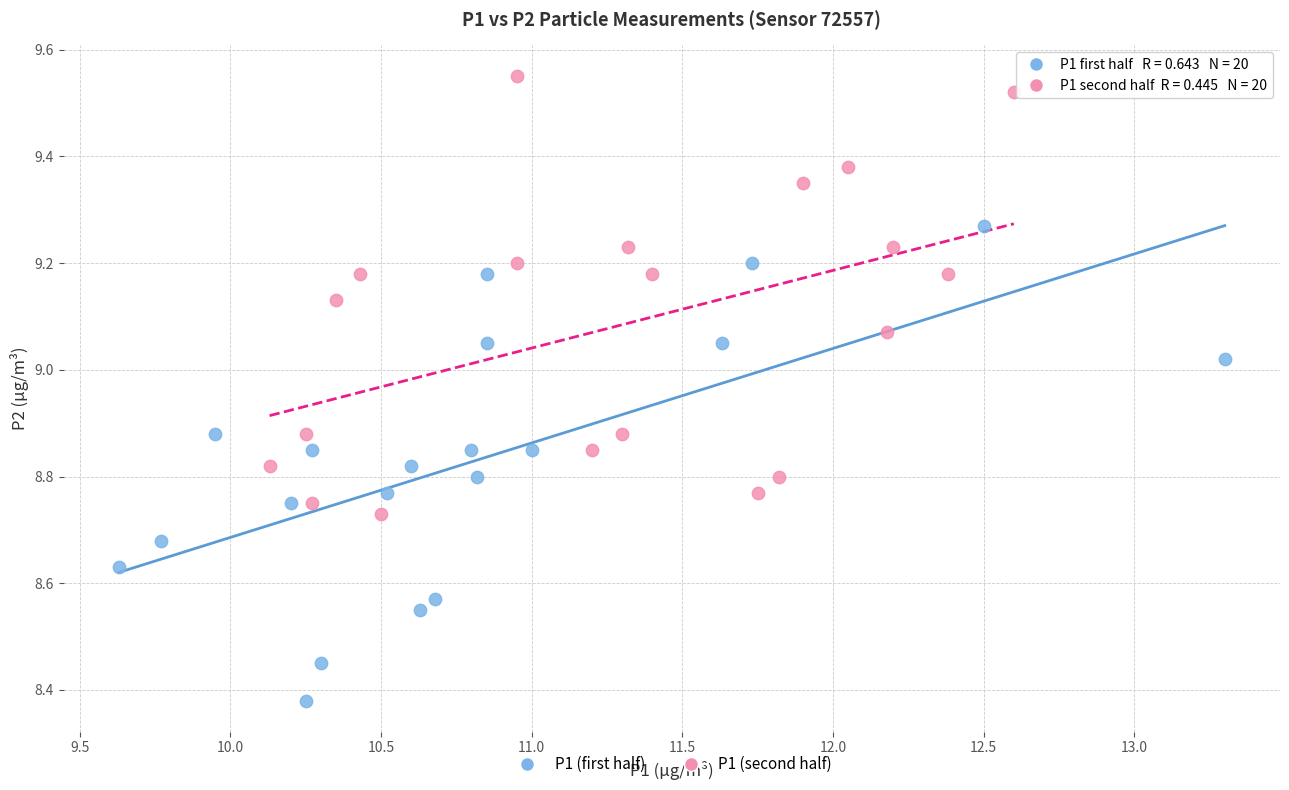

Which series contains the lowest Y value?

P1 (first half)